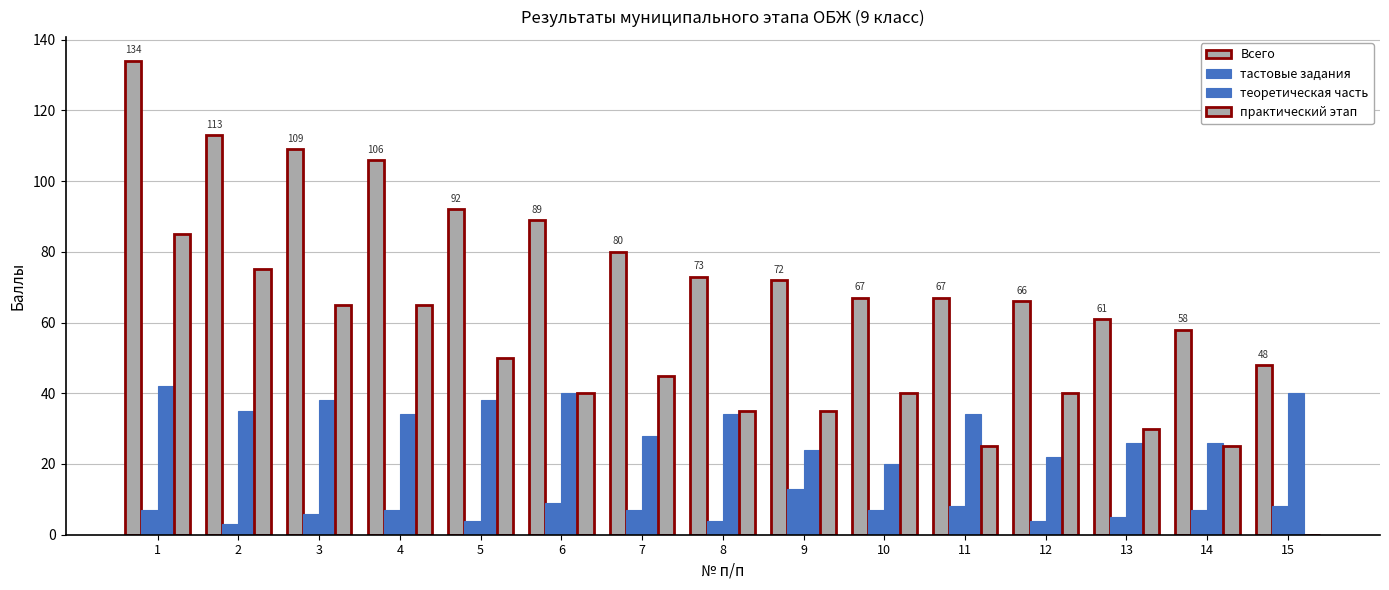

What value does the тастовые задания series have at 13, to the nearest 5?

5